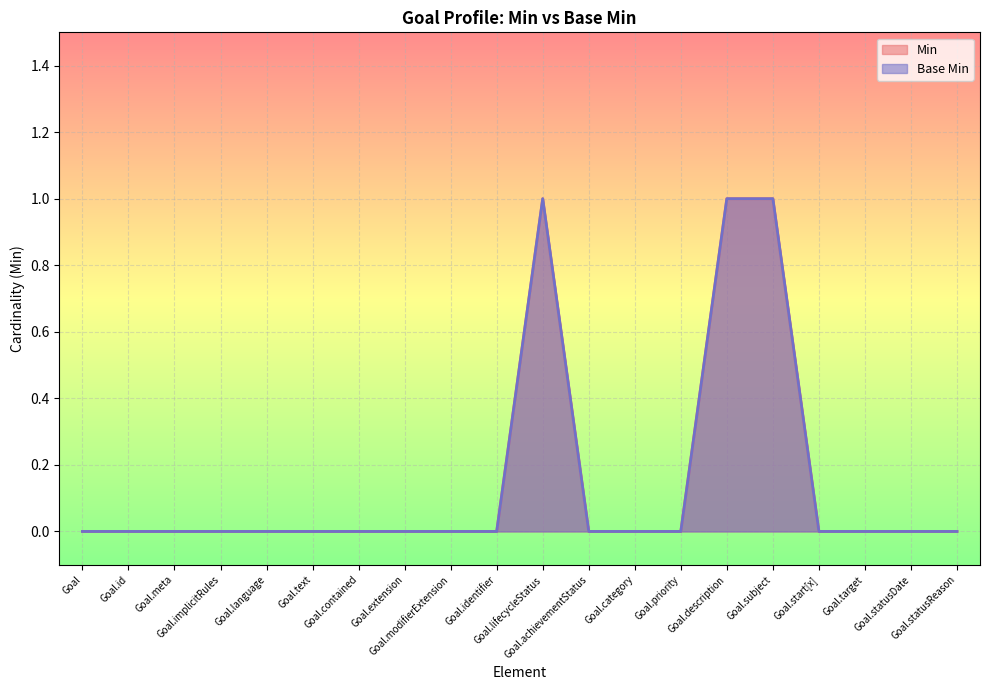

Which series has the largest range (max minus min)?

Min